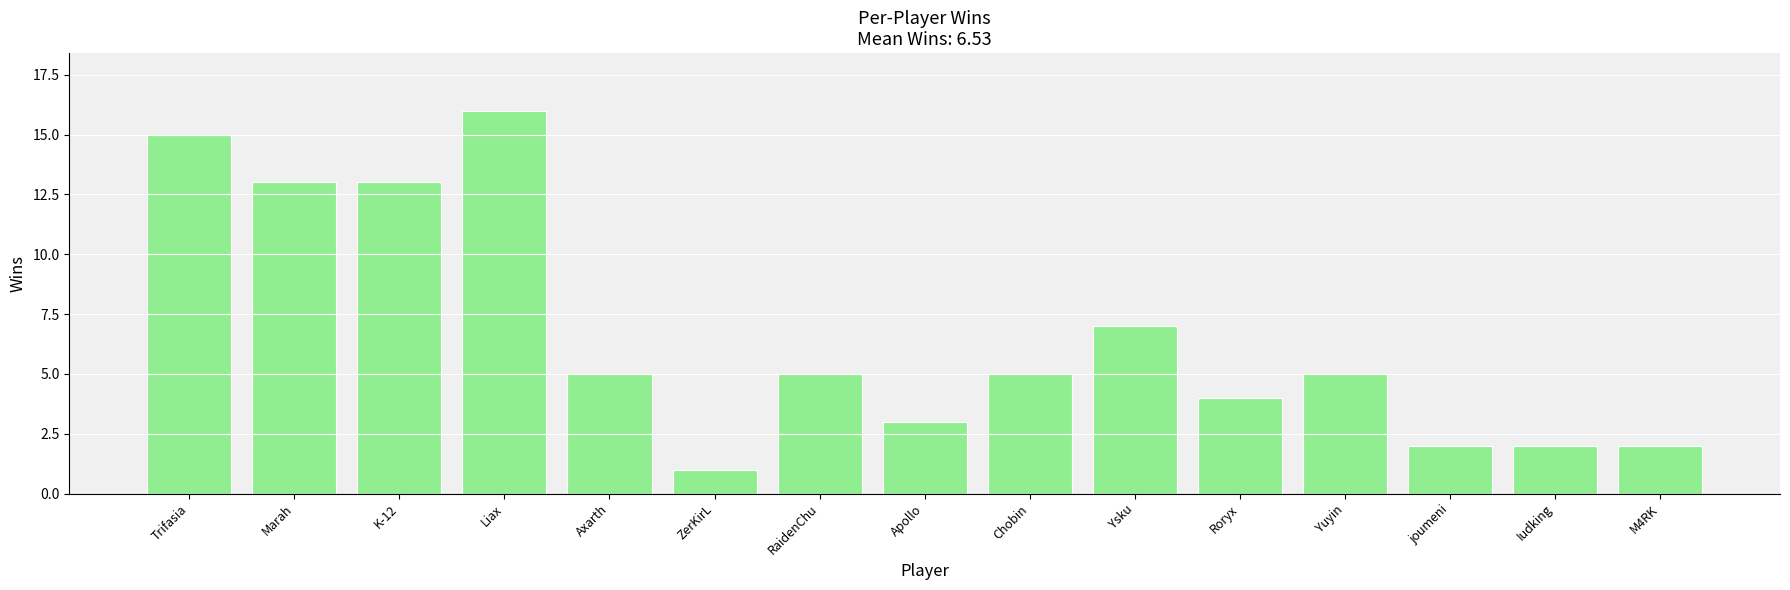

Reading right to left, transcribe all the data shown in this chart.

M4RK=2	Iudking=2	joumeni=2	Yuyin=5	Roryx=4	Ysku=7	Chobin=5	Apollo=3	RaidenChu=5	ZerKirL=1	Axarth=5	Liax=16	K-12=13	Marah=13	Trifasia=15